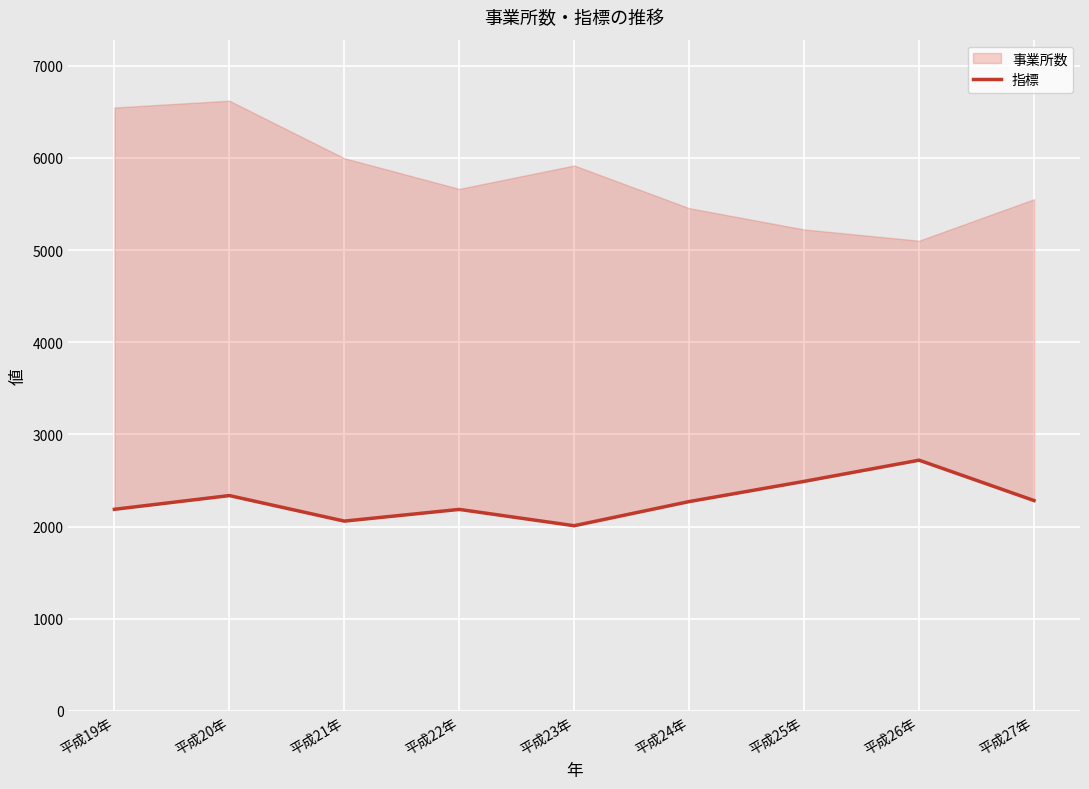

Between 平成20年 and 平成22年, which is larger?

平成20年